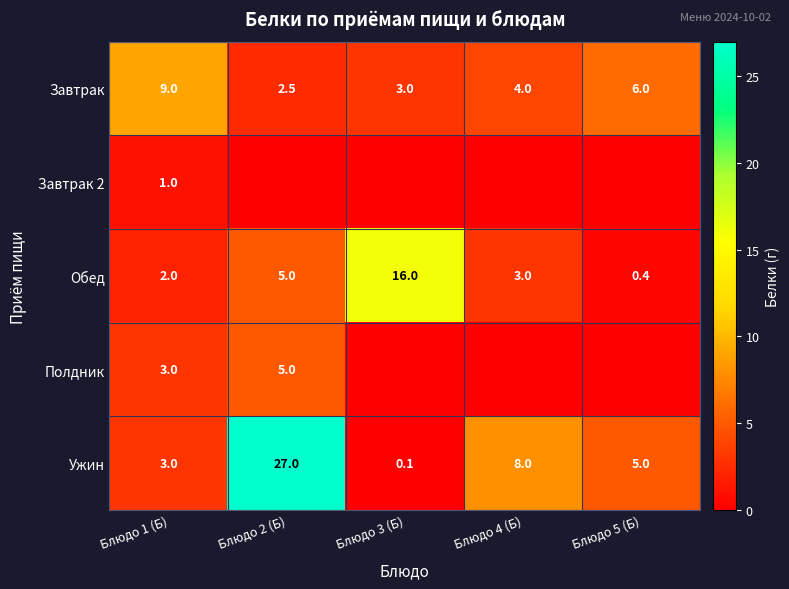

What is the maximum value shown in the chart?

27.0